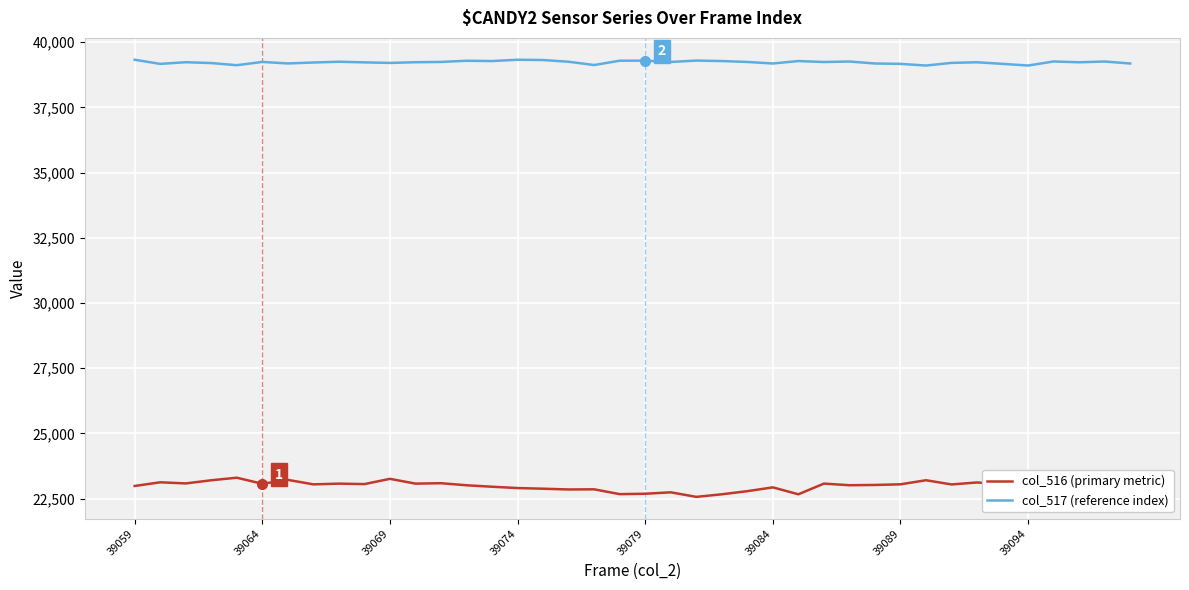

What is the maximum value for col_516 (primary metric)?

23299